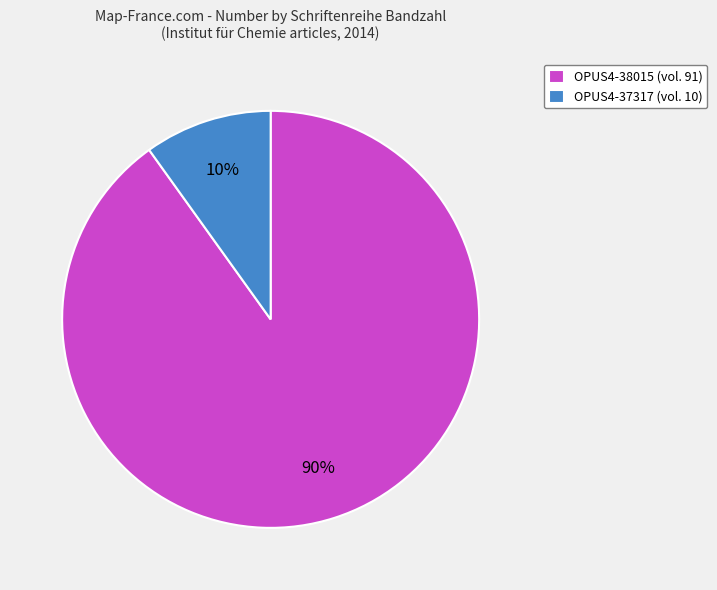

To the nearest percent, what portion does OPUS4-37317 represent?

10%